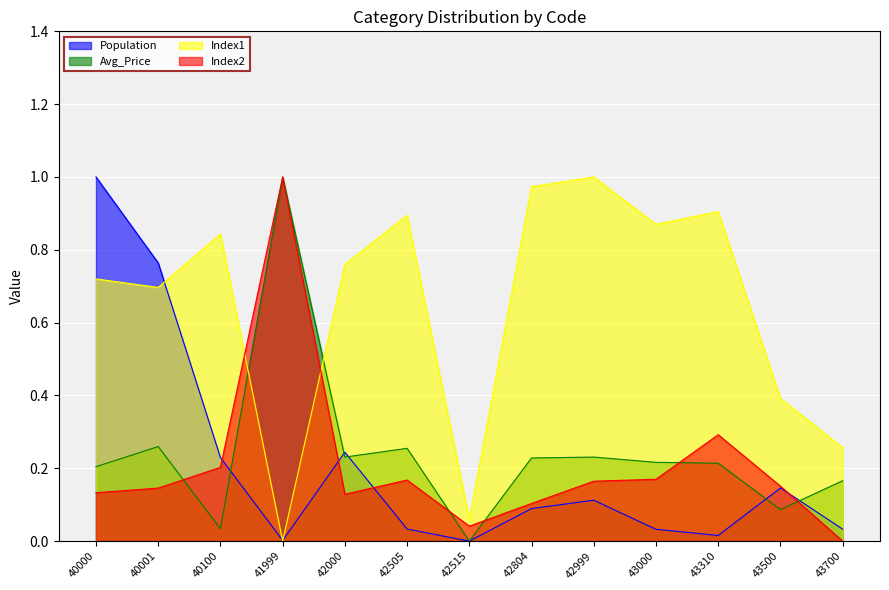

Between which two adjacent categories do Population and Index2 first intersect?

40100 and 41999